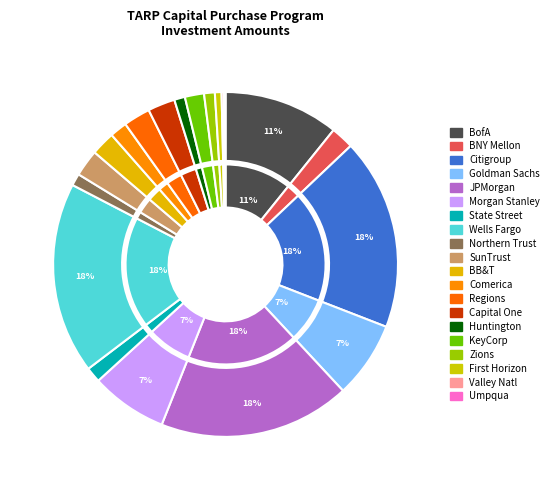

To the nearest percent, what is the difference between the largest and smallest slice percentages?

18%